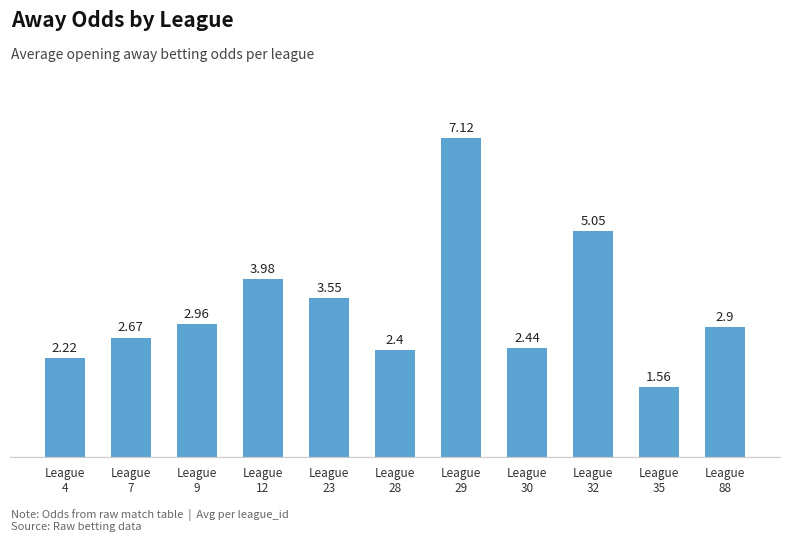

Are the bars grouped side by side (vs. stacked)?

No